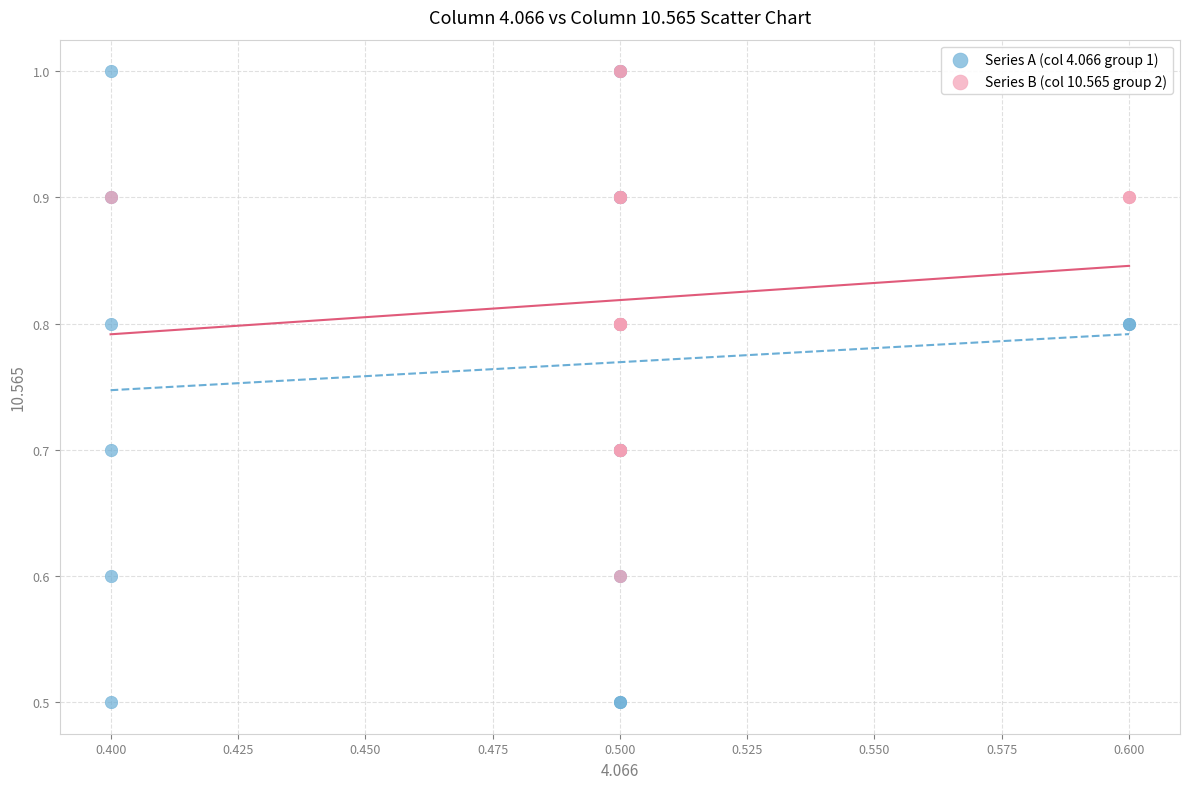

Which series contains the lowest Y value?

Series A (col 4.066 group 1)